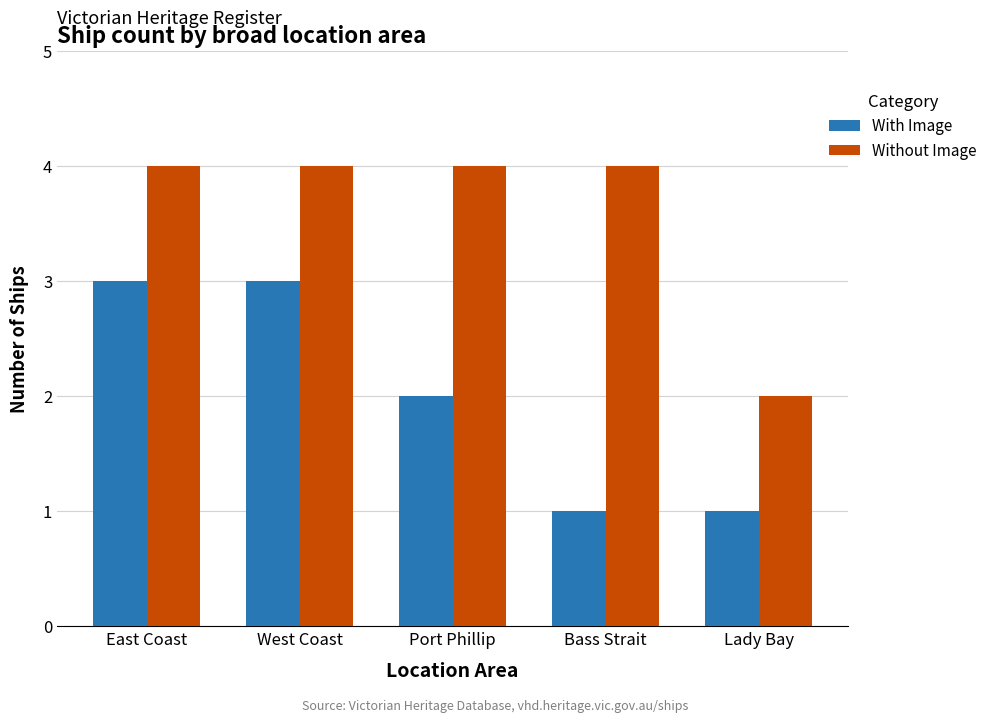

Is the value of With Image at Lady Bay greater than the value of Without Image at Bass Strait?

No